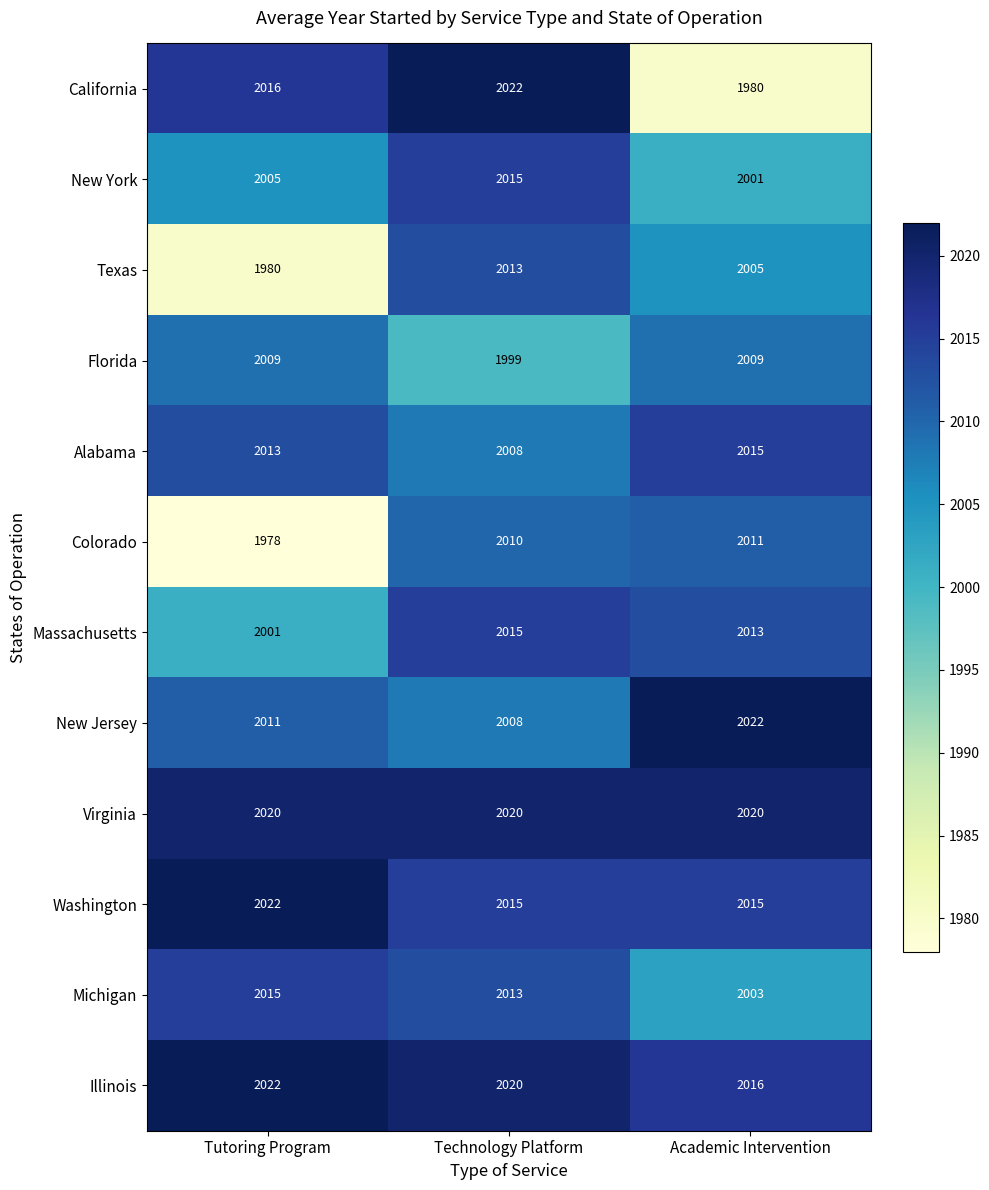

The Alabama series shows 2008 at Technology Platform. True or false?

True